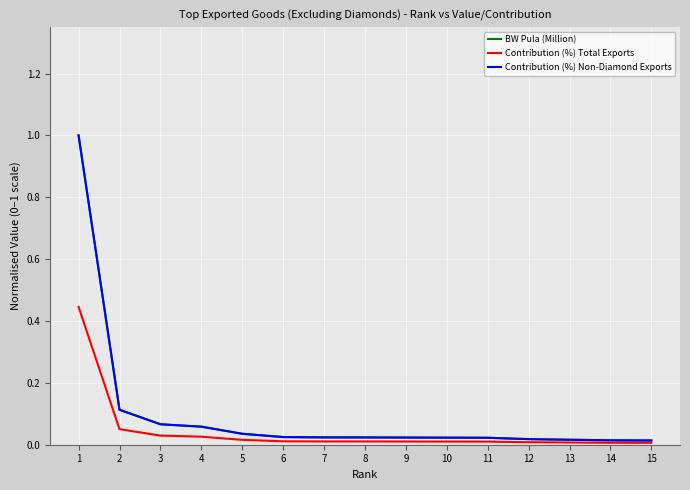

What is the total value across all series at 1?

2.4